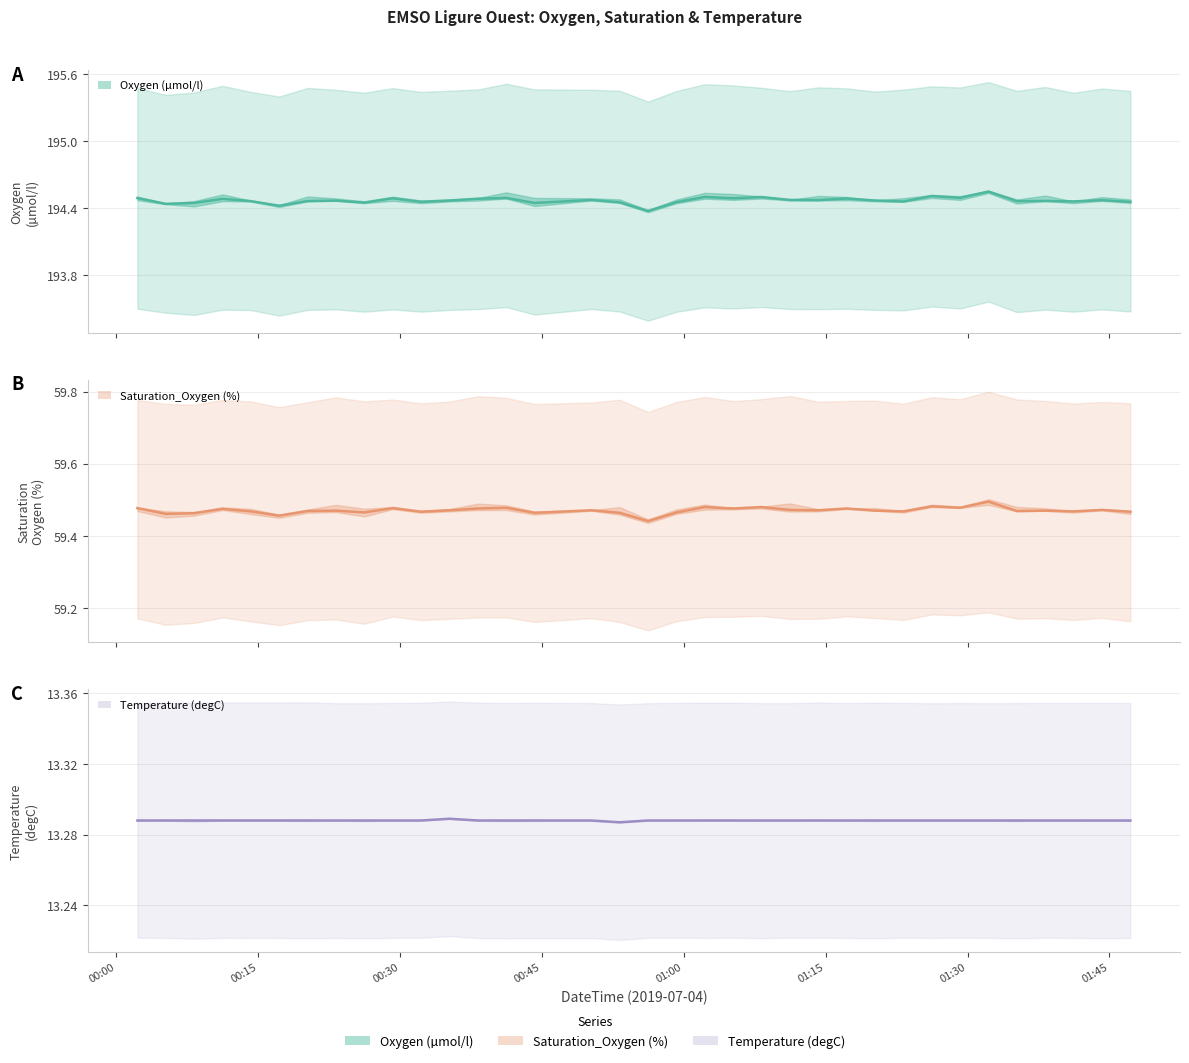

Between 2019-07-04T01:32:13 and 2019-07-04T01:38:13, which is larger?

2019-07-04T01:32:13